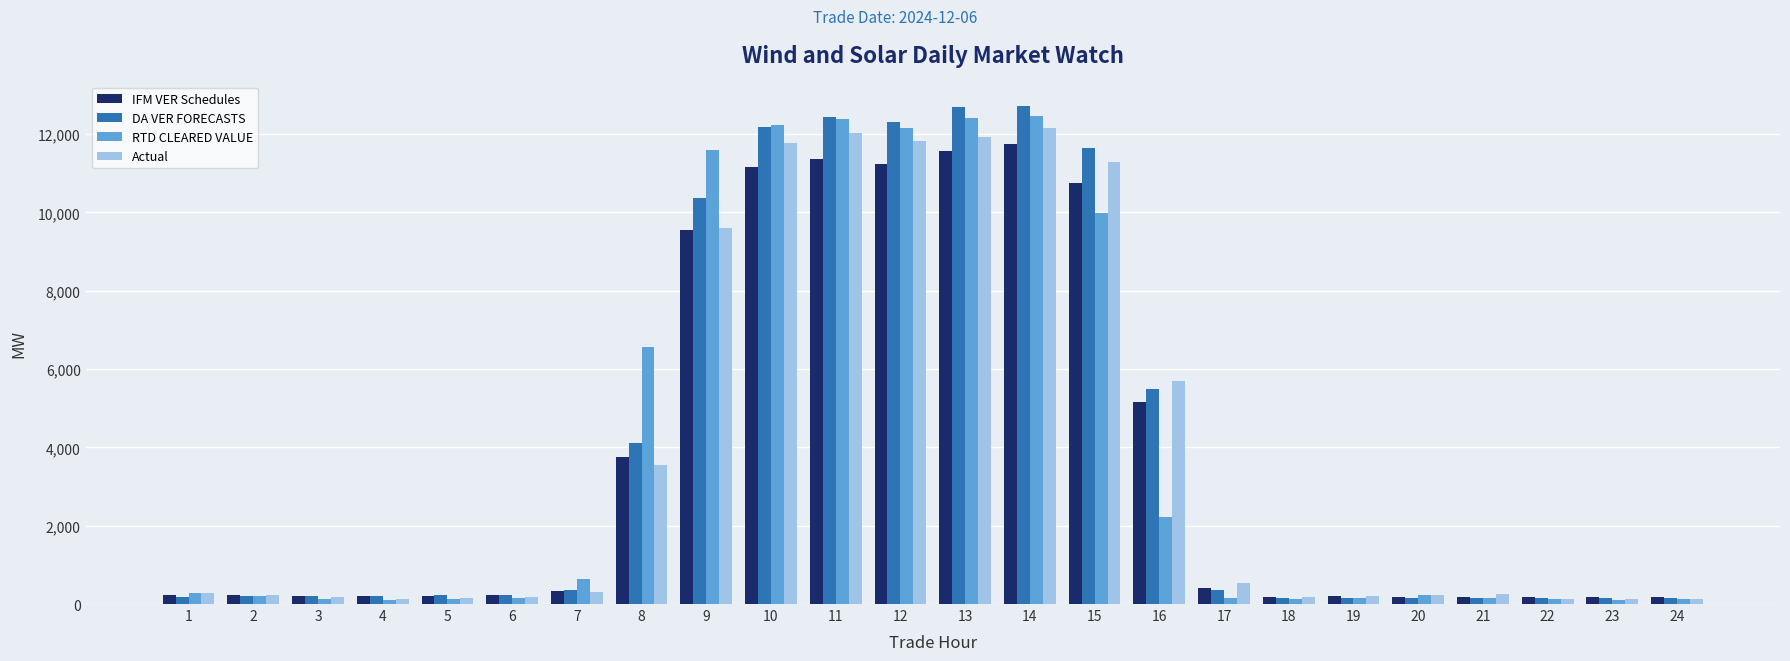

What are all the series names shown in the legend?

IFM VER Schedules, DA VER FORECASTS, RTD CLEARED VALUE, Actual